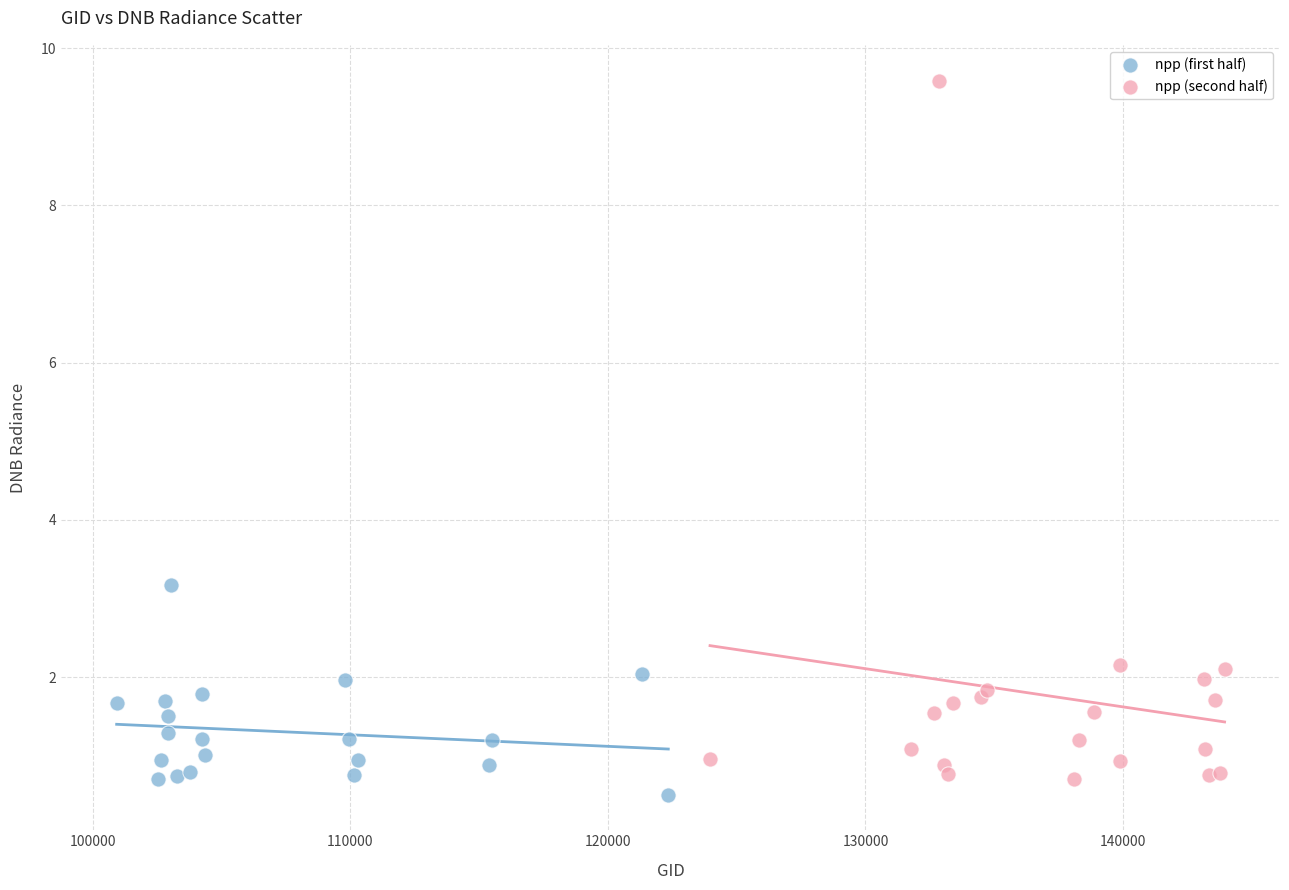

Which series contains the lowest Y value?

npp (first half)